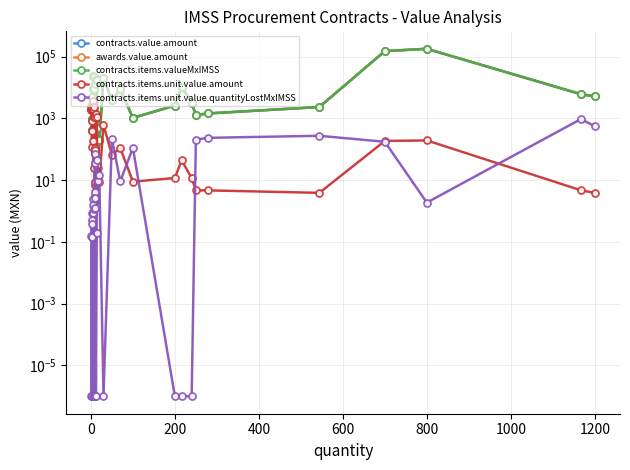

True or false: contracts.value.amount and contracts.items.unit.value.quantityLostMxIMSS intersect in this chart.

False